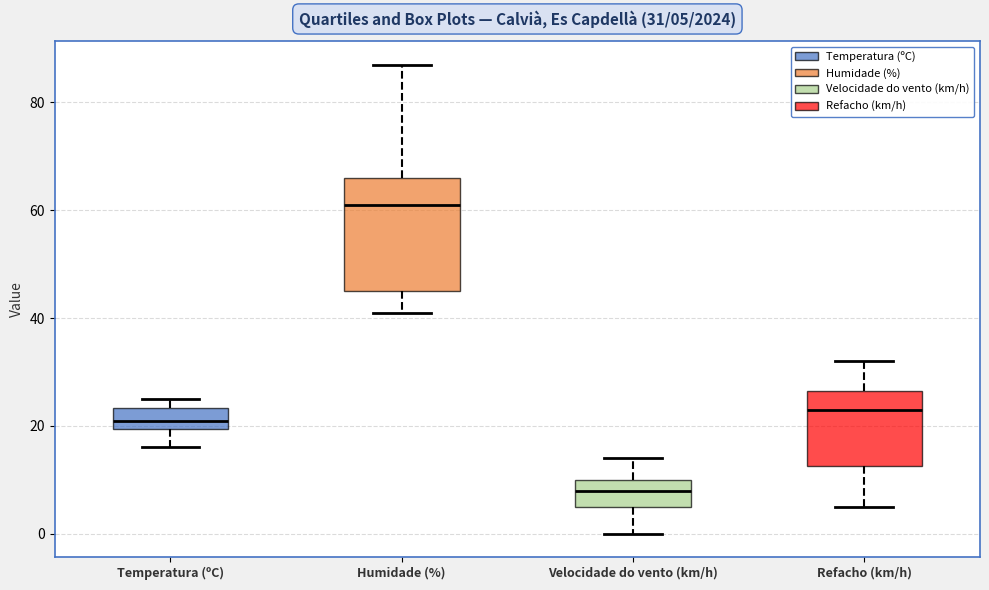

Which box's median line is the lowest?

Velocidade do vento (km/h)